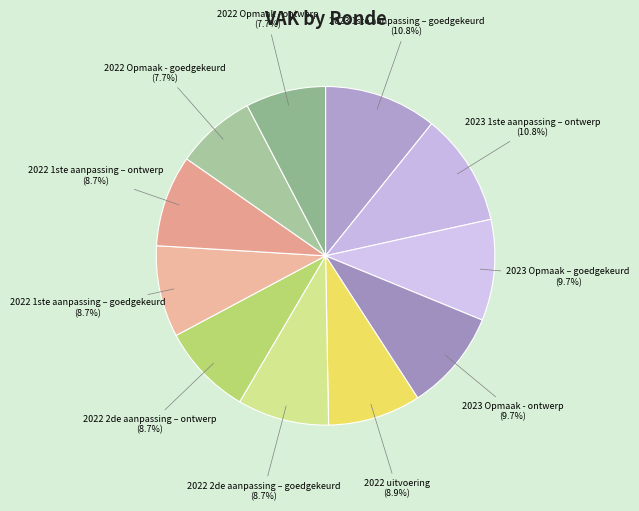

The 2022 Opmaak - goedgekeurd slice represents 8% of the pie. True or false?

True